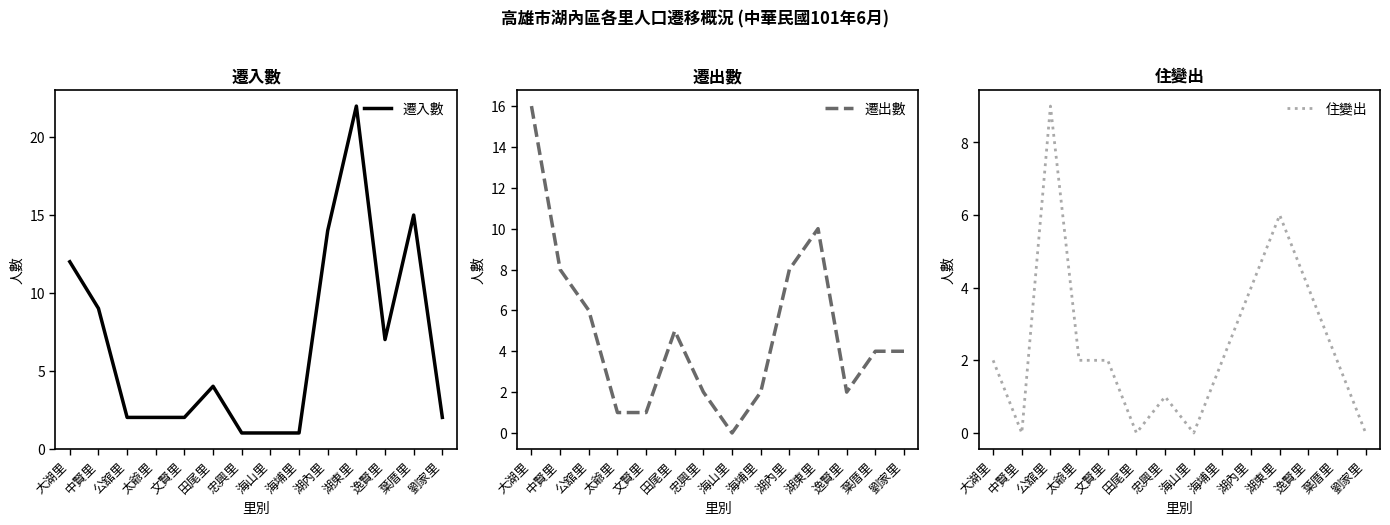

Which series has the largest range (max minus min)?

遷入數